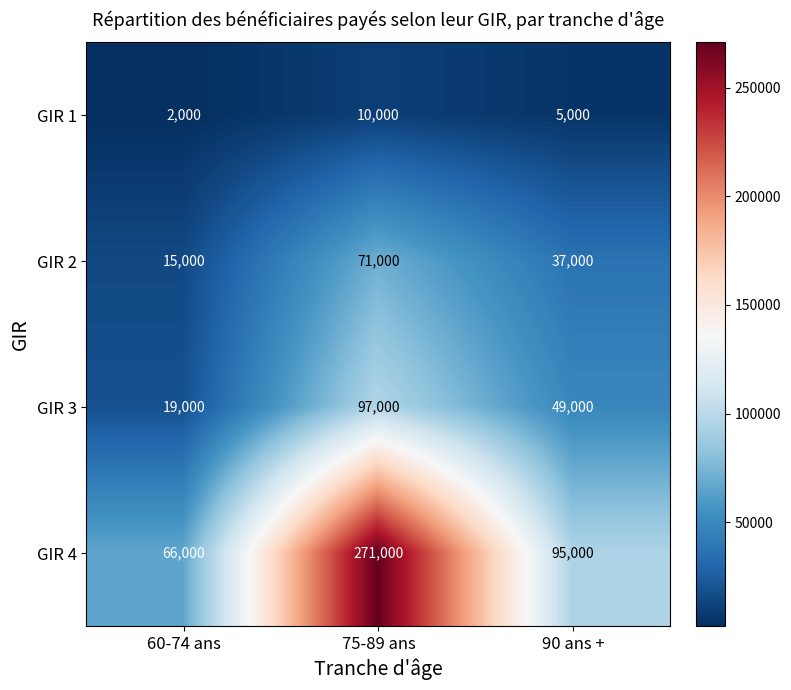

True or false: GIR 4 has a value of 95000 at 90 ans +.

True